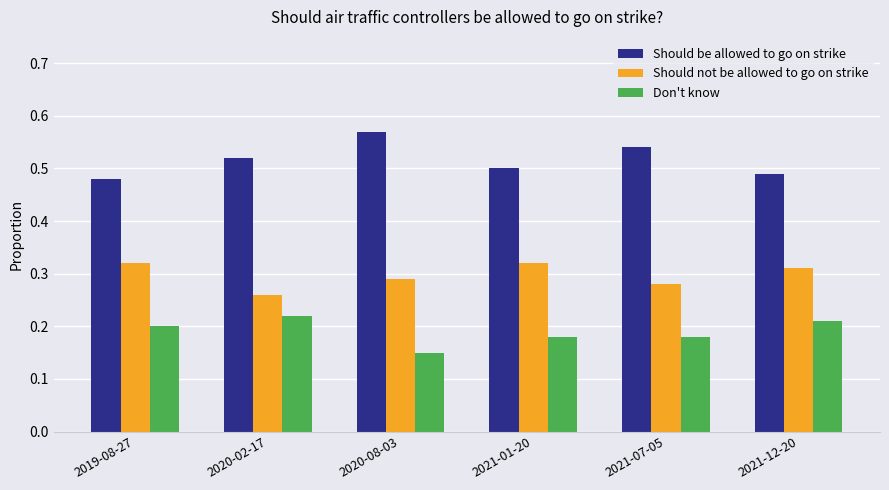

What are all the series names shown in the legend?

Should be allowed to go on strike, Should not be allowed to go on strike, Don't know